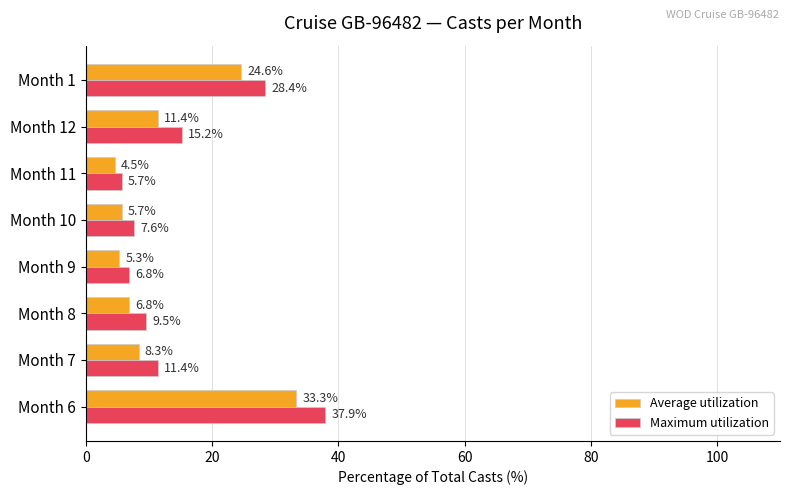

The value of Average utilization at Month 7 is 5.0. True or false?

False